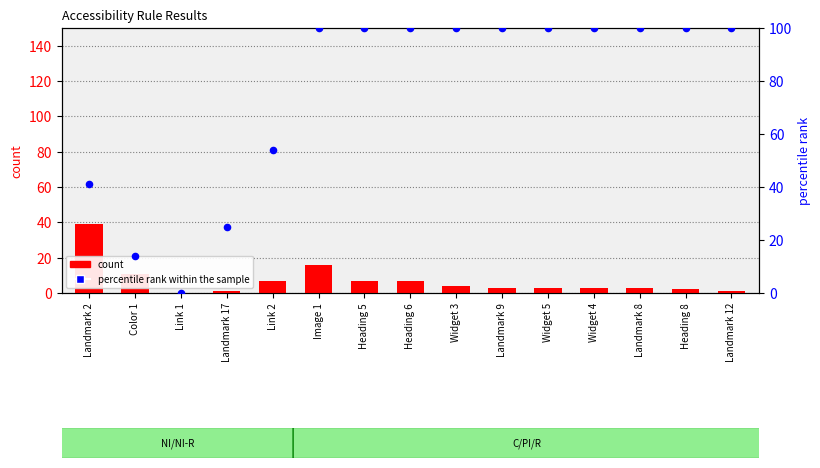

At how many categories does at least one series exceed 69?

10